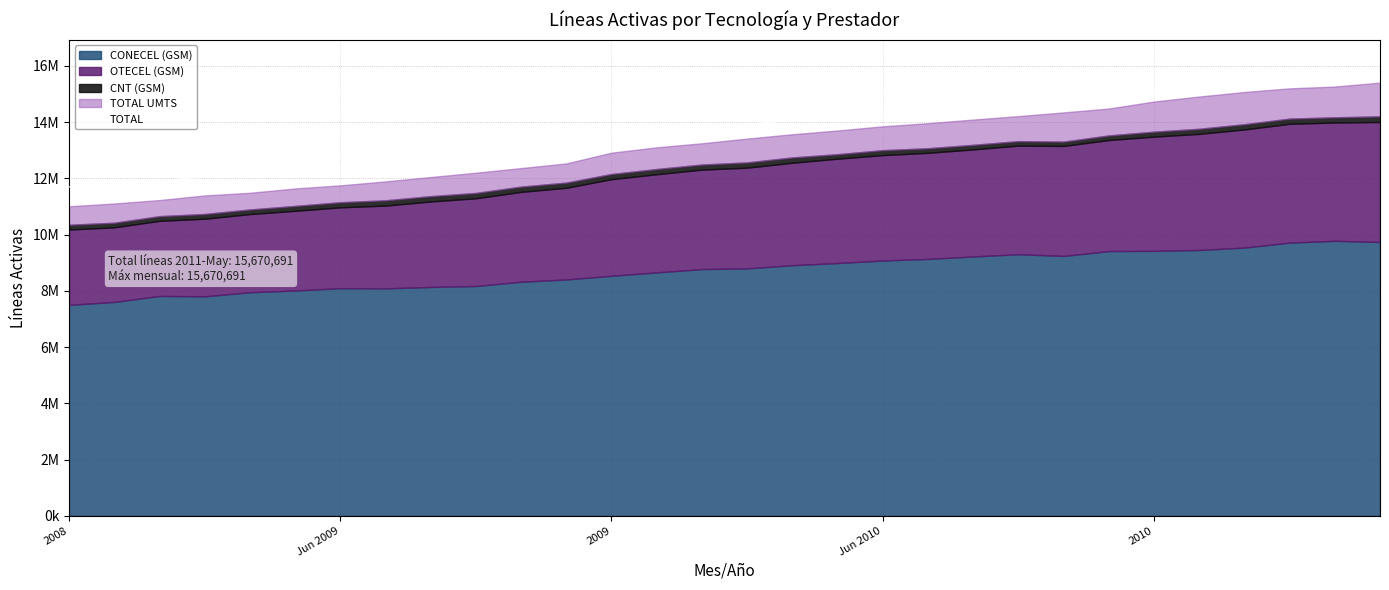

What is the difference between the values at 27 and 16?

1447977